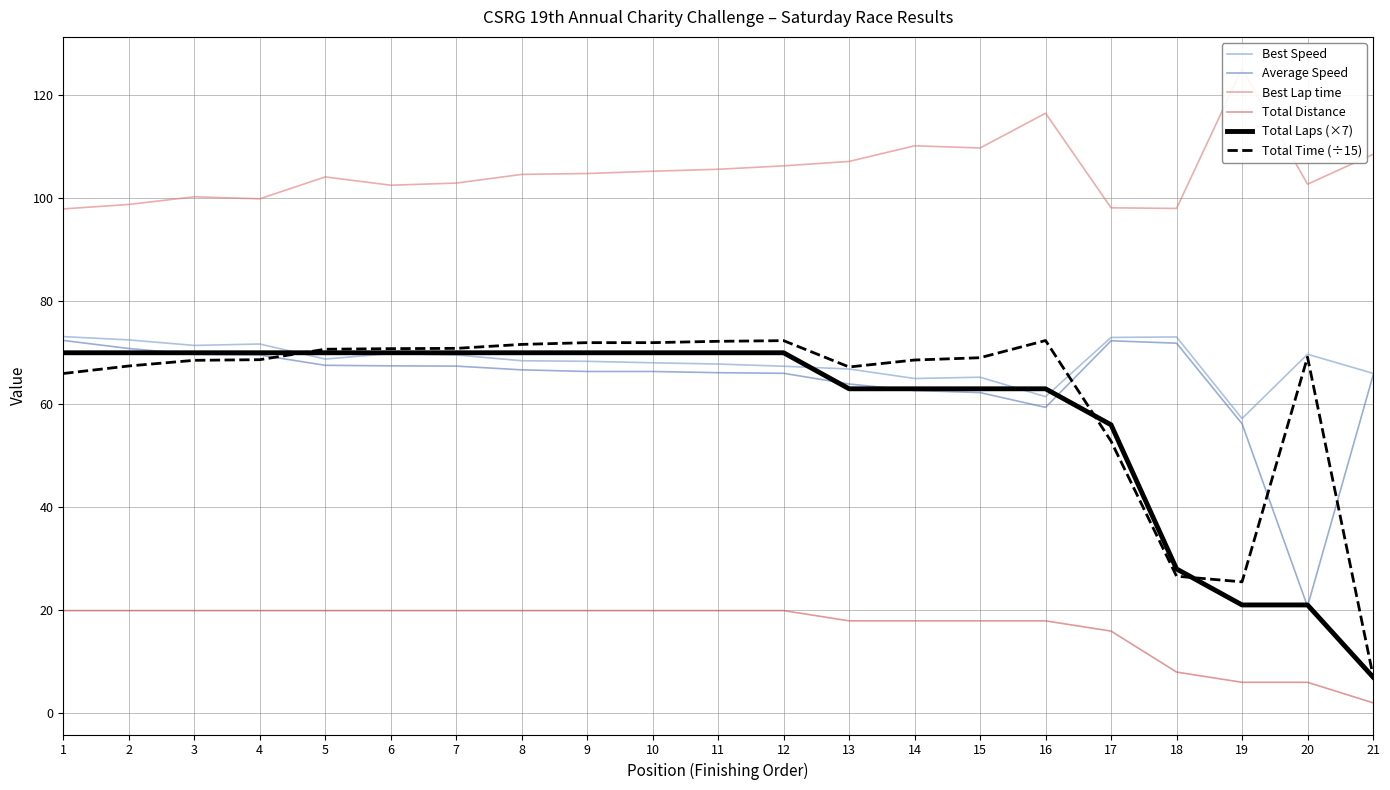

What is the maximum value for Total Time (÷15)?

72.4